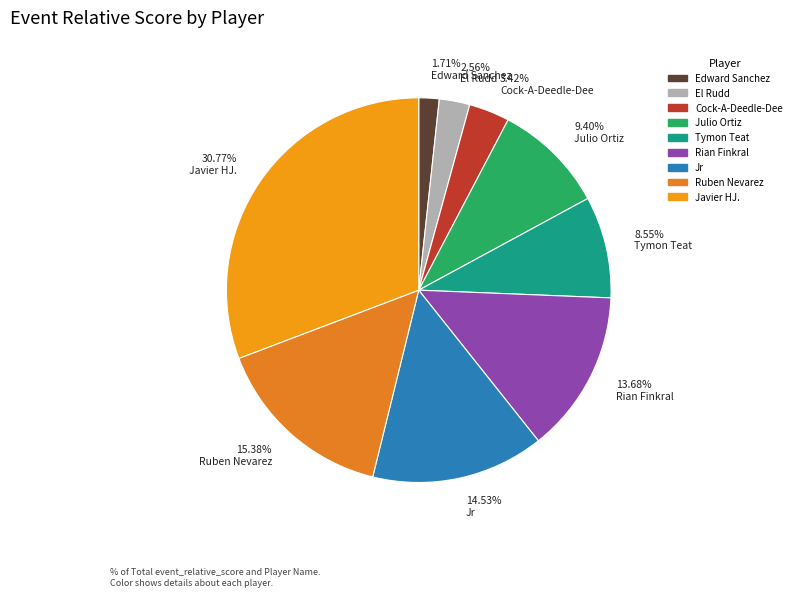

How many segments does this pie chart have?

9